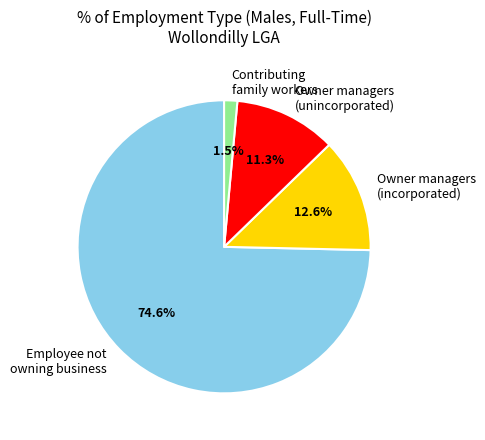

Rank the categories by value from lowest to highest.

Contributing family workers, Owner managers (unincorporated), Owner managers (incorporated), Employee not owning business